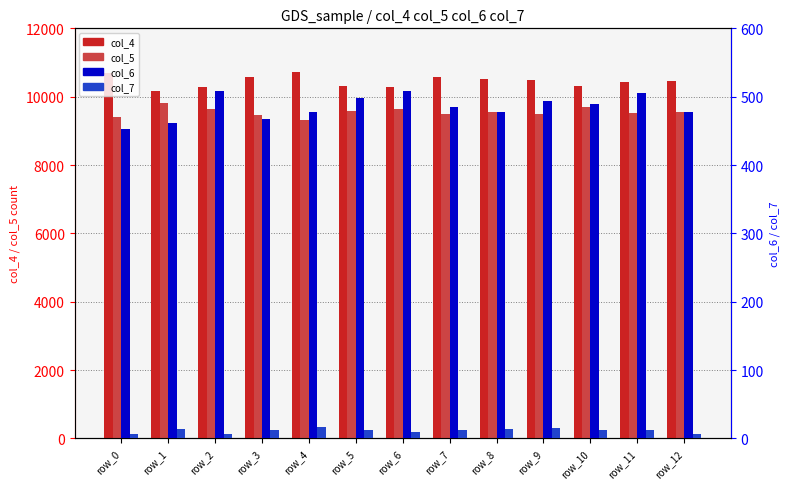

Reading right to left, list all the values displayed in this chart.

col_4: 10465	10442	10300	10498	10503	10569	10292	10324	10710	10573	10293	10154	10699
col_5: 9538	9522	9693	9500	9540	9479	9635	9584	9319	9470	9636	9821	9405
col_6: 478	505	490	494	478	485	509	498	478	467	508	462	453
col_7: 6	12	12	15	14	12	10	12	16	12	7	13	7